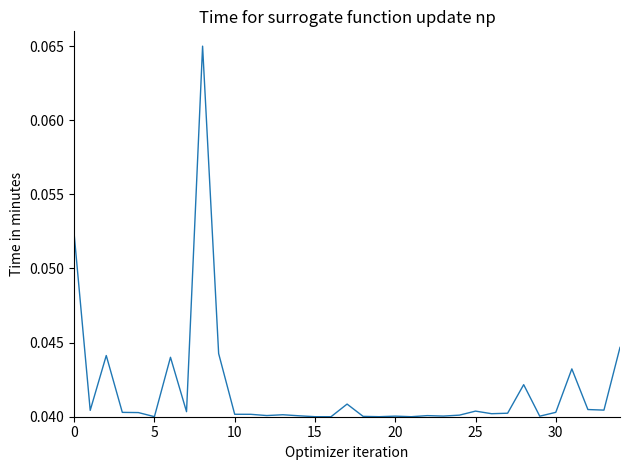

True or false: there are more than 1 points higher than both neighbors.

True